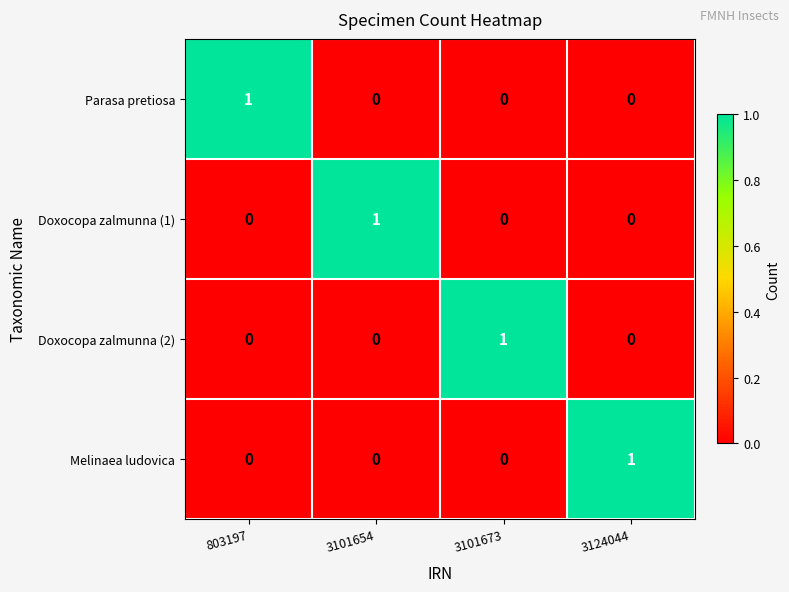

How many Melinaea ludovica values are between 0 and 1?

4